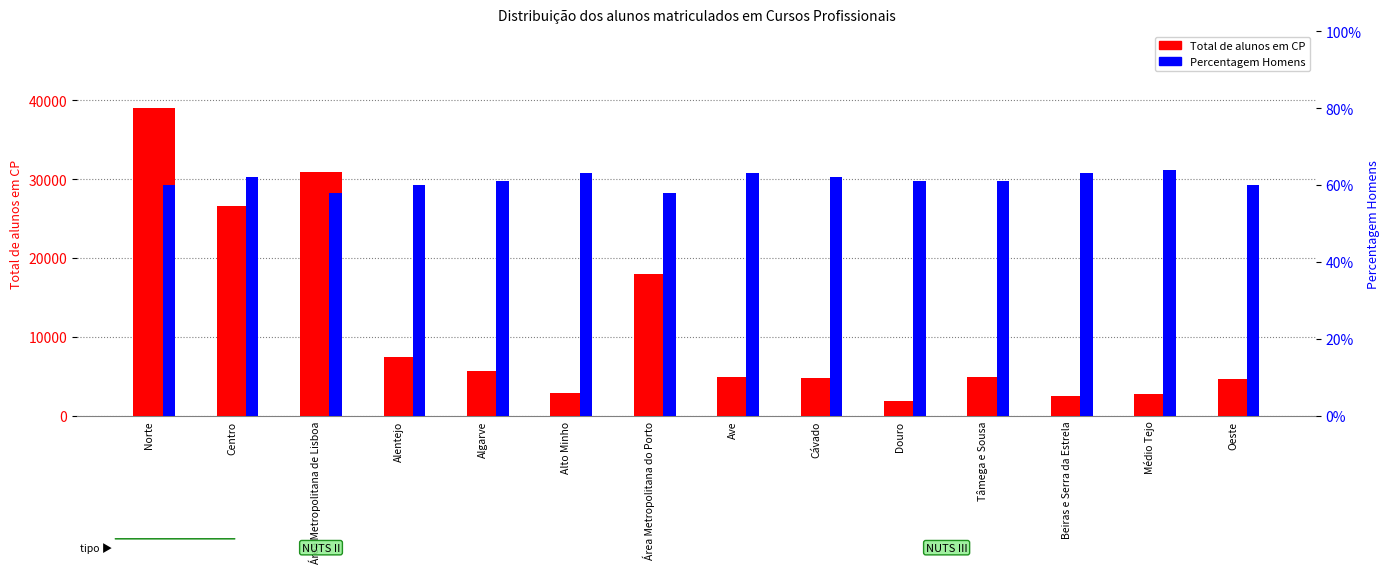

Reading left to right, extract all data points from this chart.

Total de alunos em CP: Norte=39000.0	Centro=26638.0	Área Metropolitana de Lisboa=30855.0	Alentejo=7453.0	Algarve=5639.0	Alto Minho=2850.0	Área Metropolitana do Porto=17998.0	Ave=4887.0	Cávado=4794.0	Douro=1828.0	Tâmega e Sousa=4953.0	Beiras e Serra da Estrela=2519.0	Médio Tejo=2762.0	Oeste=4701.0
Percentagem Homens: Norte=0.6	Centro=0.6	Área Metropolitana de Lisboa=0.6	Alentejo=0.6	Algarve=0.6	Alto Minho=0.6	Área Metropolitana do Porto=0.6	Ave=0.6	Cávado=0.6	Douro=0.6	Tâmega e Sousa=0.6	Beiras e Serra da Estrela=0.6	Médio Tejo=0.6	Oeste=0.6